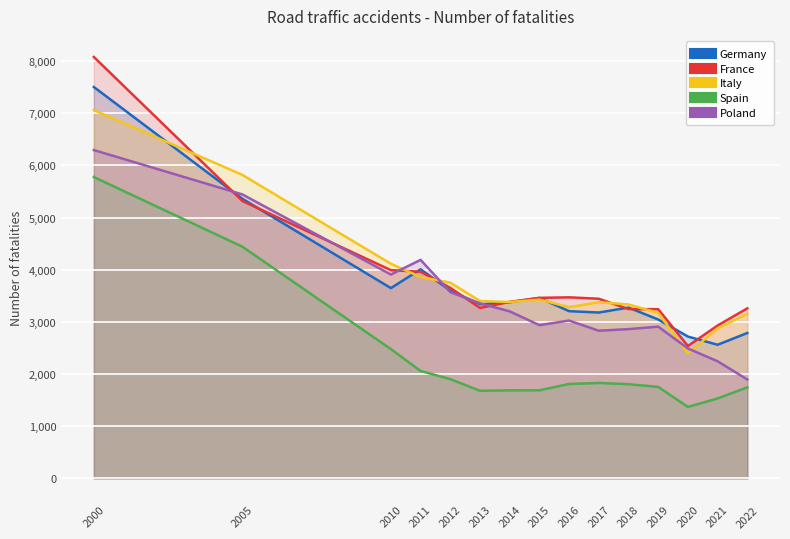

What is the maximum value for Poland?

6294